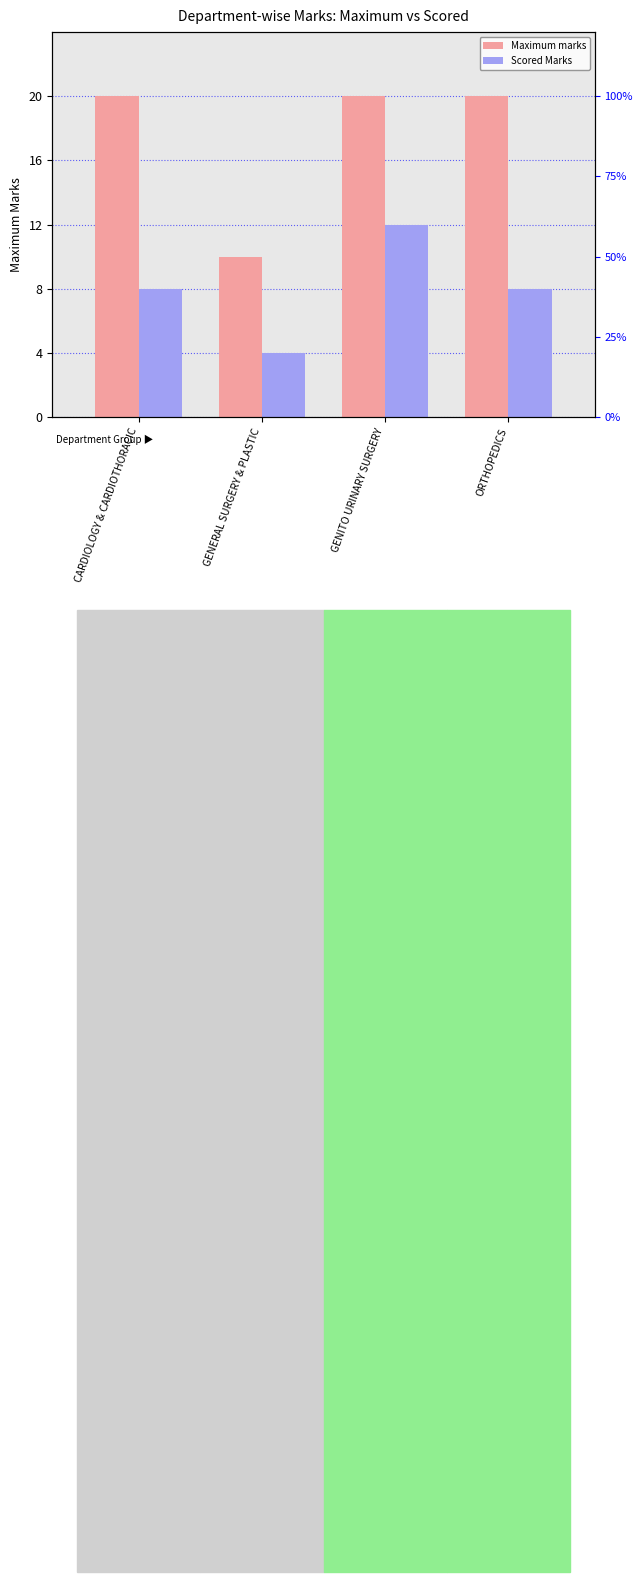

How many bars are there in each group?

2